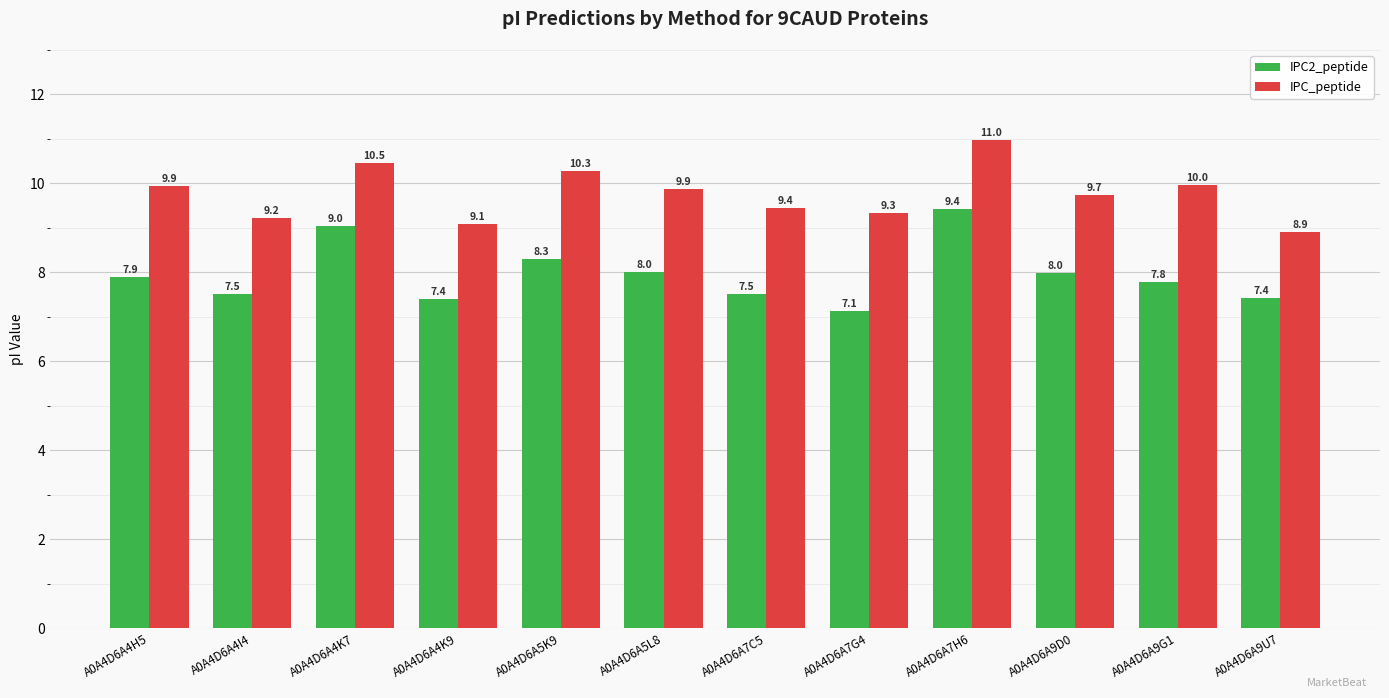

At which category is the sum across all series the highest?

A0A4D6A7H6